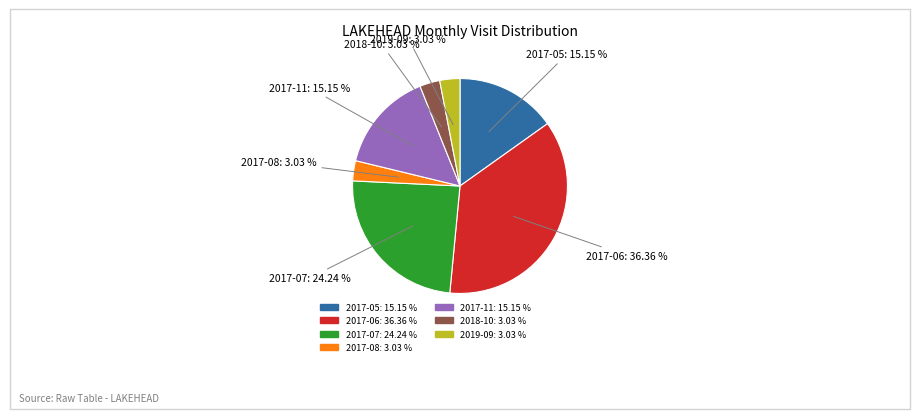

How many slices are in this pie chart?

7